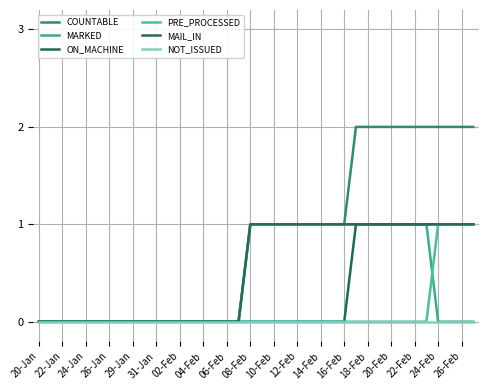

True or false: MAIL_IN has more than 1 points higher than both neighbors.

False